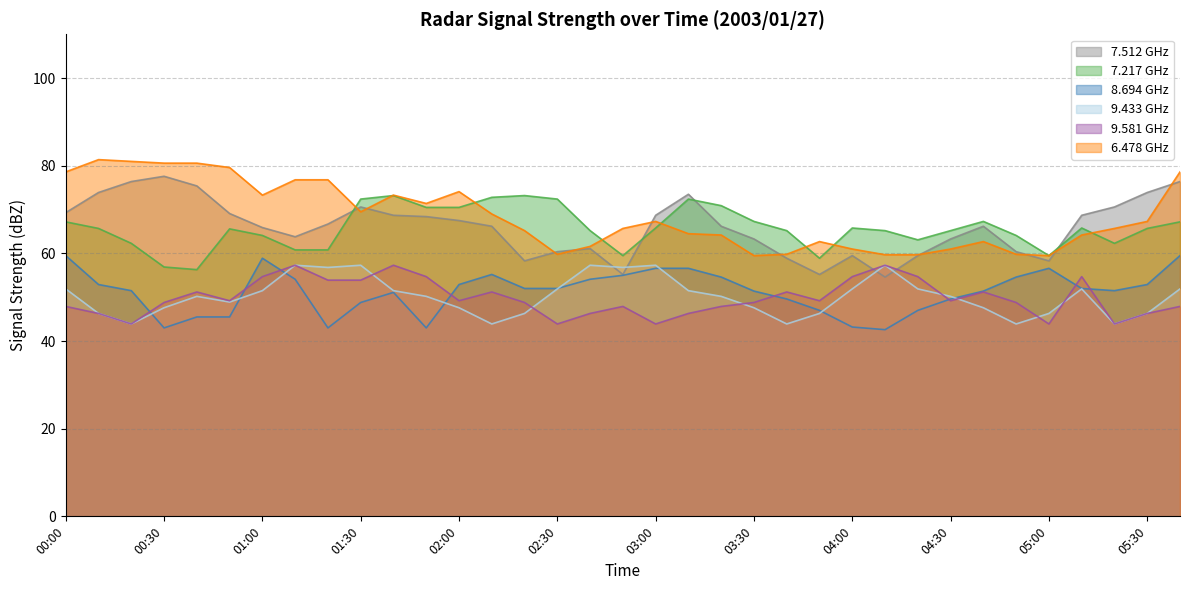

Which series has the largest total across all categories?

6.478 GHz